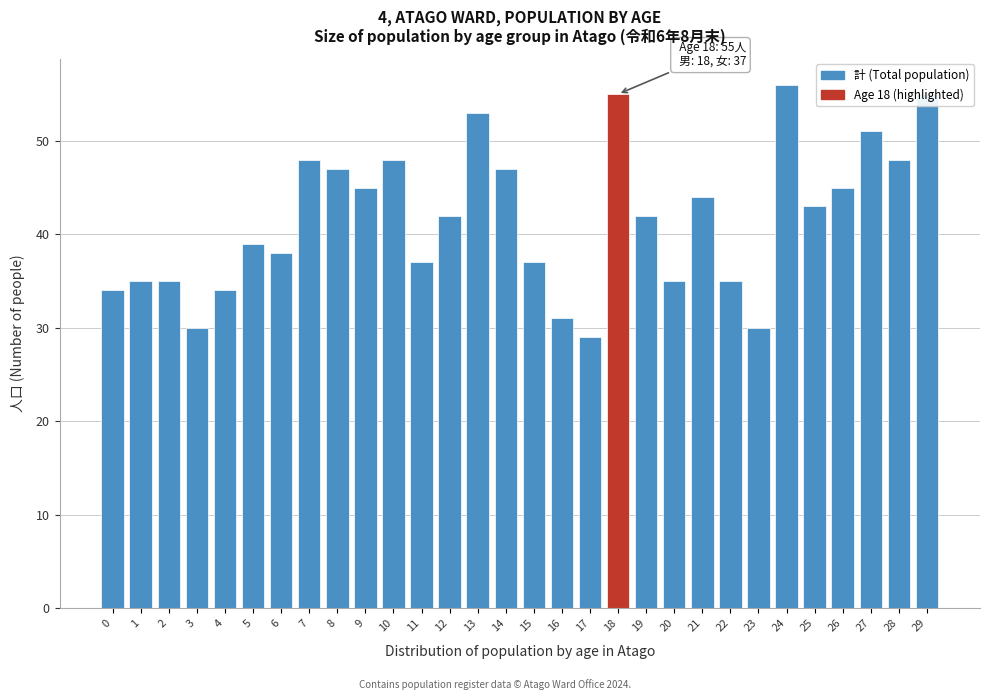

What is the ratio of the value at 2 to the value at 7?

0.7